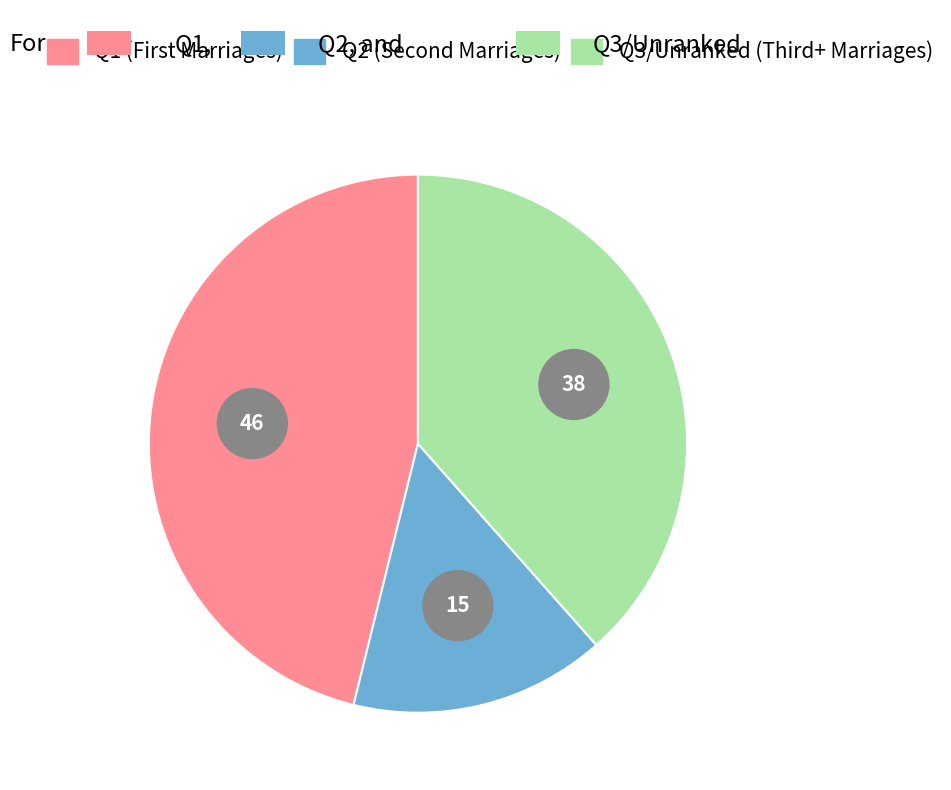

To the nearest percent, what is the difference between the Q2 and Q1 slice percentages?

31%